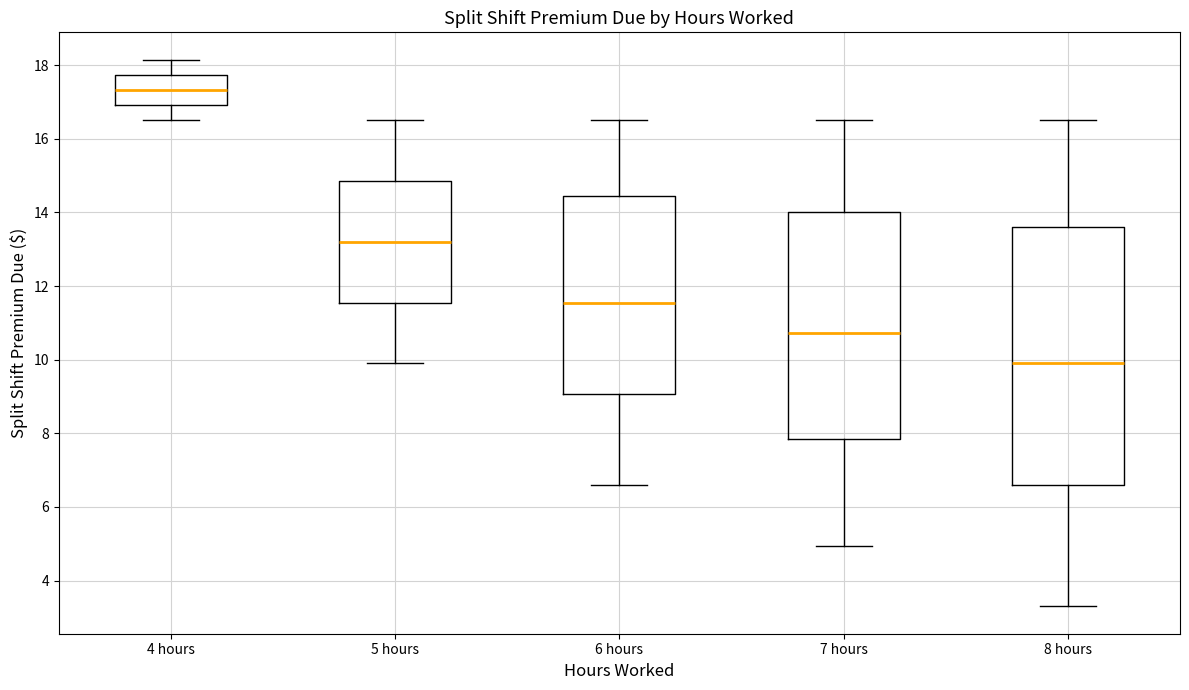

Where does the upper whisker of the box for 7 hours end on the y-axis? The values are not printed on the chart, so give them approximately, as read against the axis.

16.6